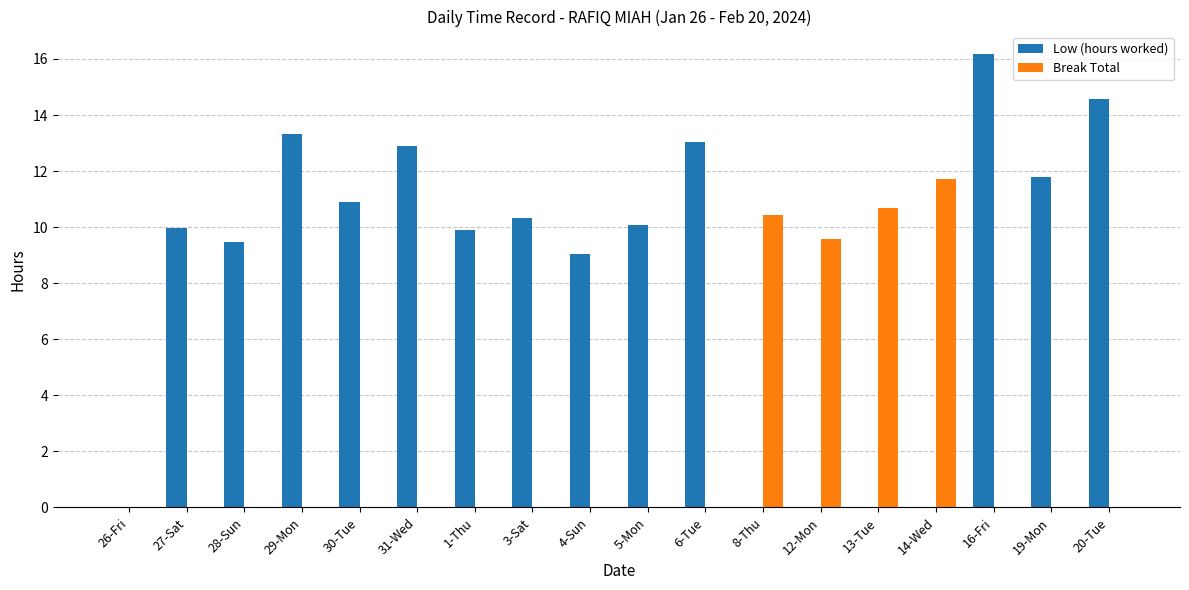

Does the chart contain stacked bars?

No